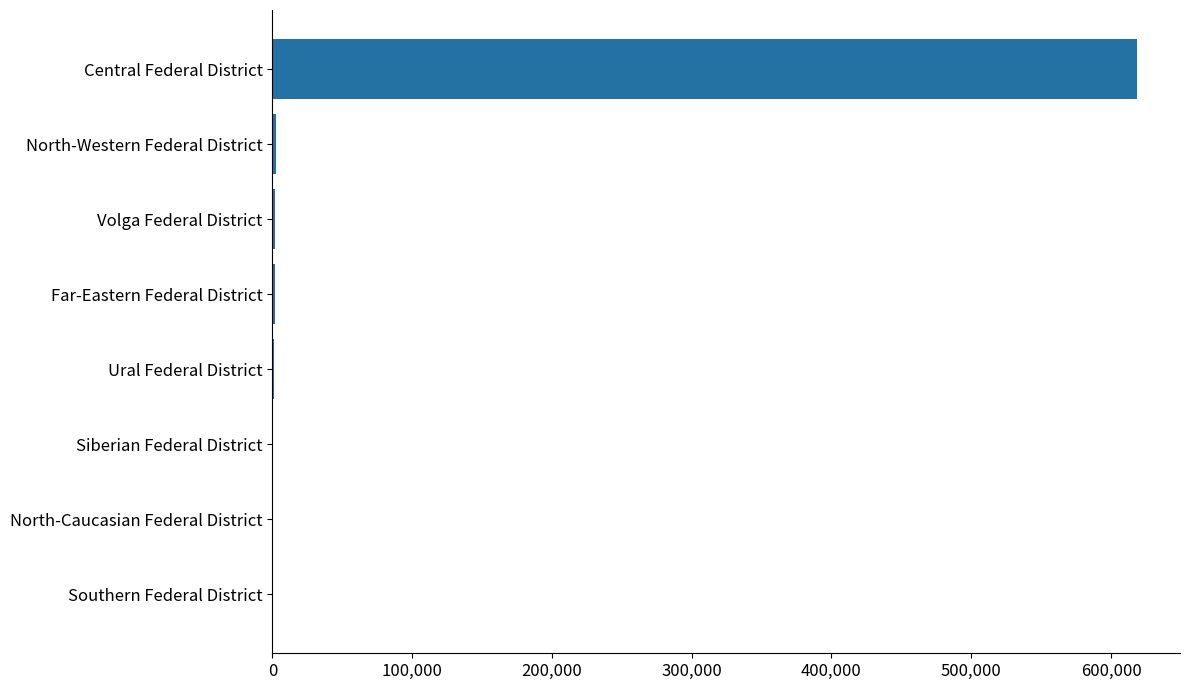

Between Central Federal District and North-Western Federal District, which is larger?

Central Federal District